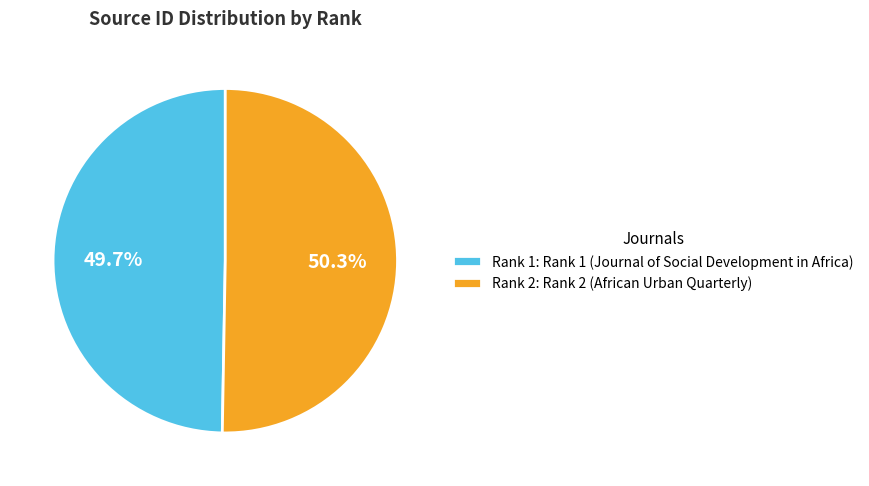

What is the ratio of the value at Rank 2: Rank 2 (African Urban Quarterly) to the value at Rank 1: Rank 1 (Journal of Social Development in Africa)?

1.0